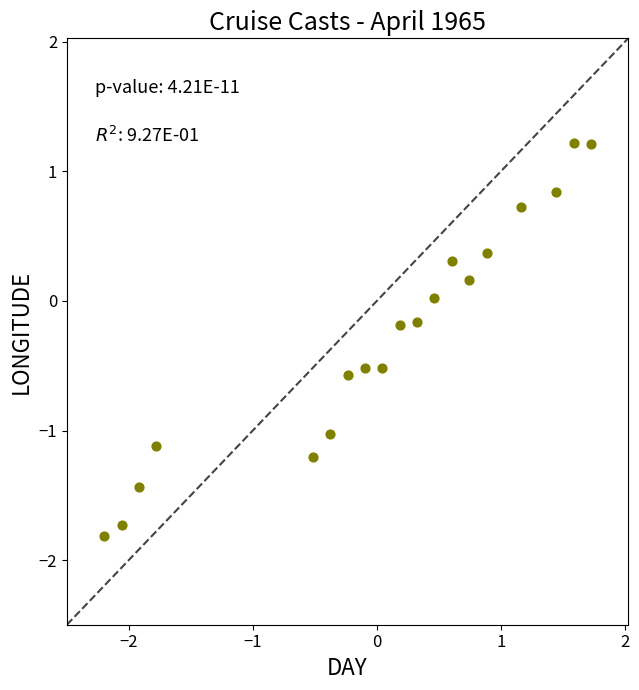

What is the range of Y values (max minus min)?

3.0